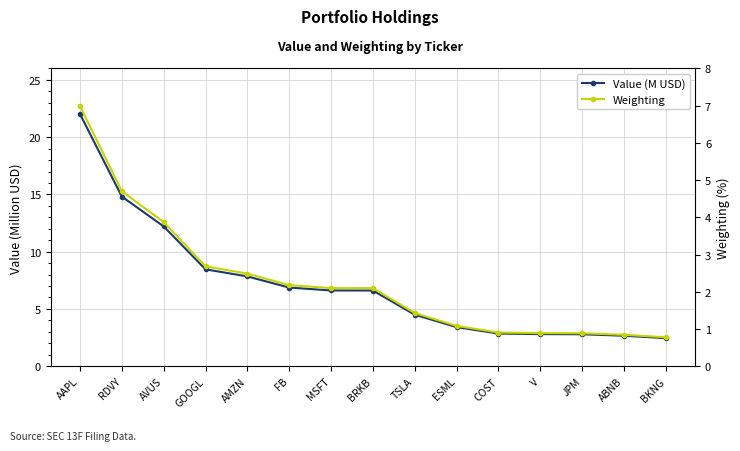

What is the label of the 6th point from the right?

ESML